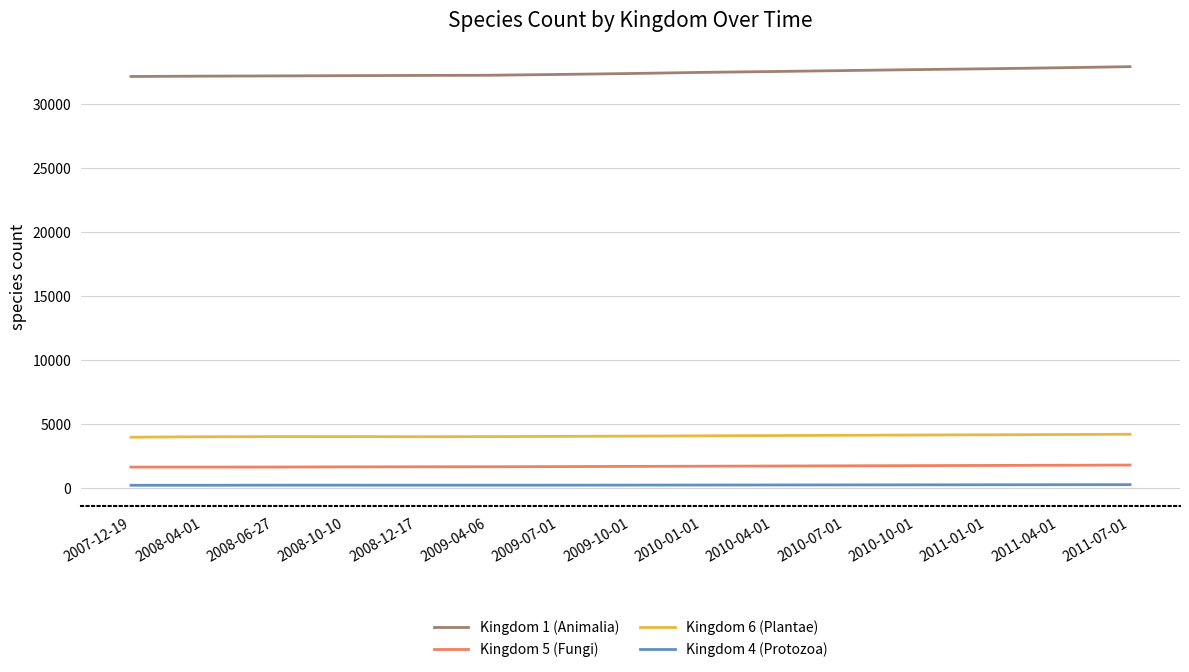

What position from the left is 2007-12-19?

1